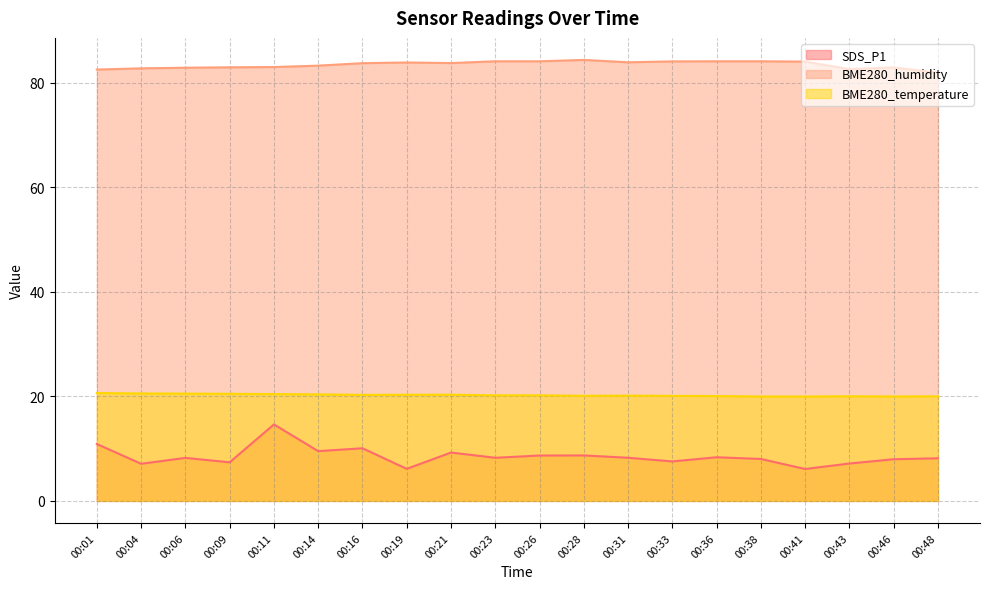

How many data points in SDS_P1 are above 8?

13